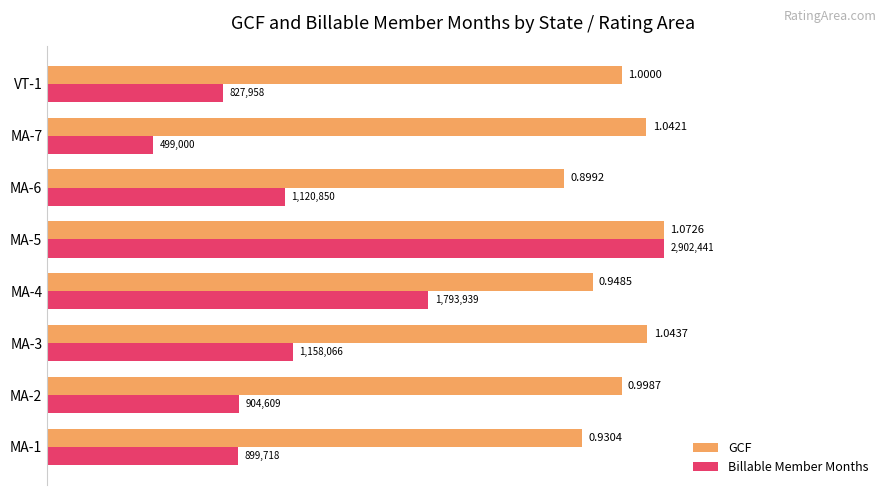

What are all the series names shown in the legend?

GCF, Billable Member Months